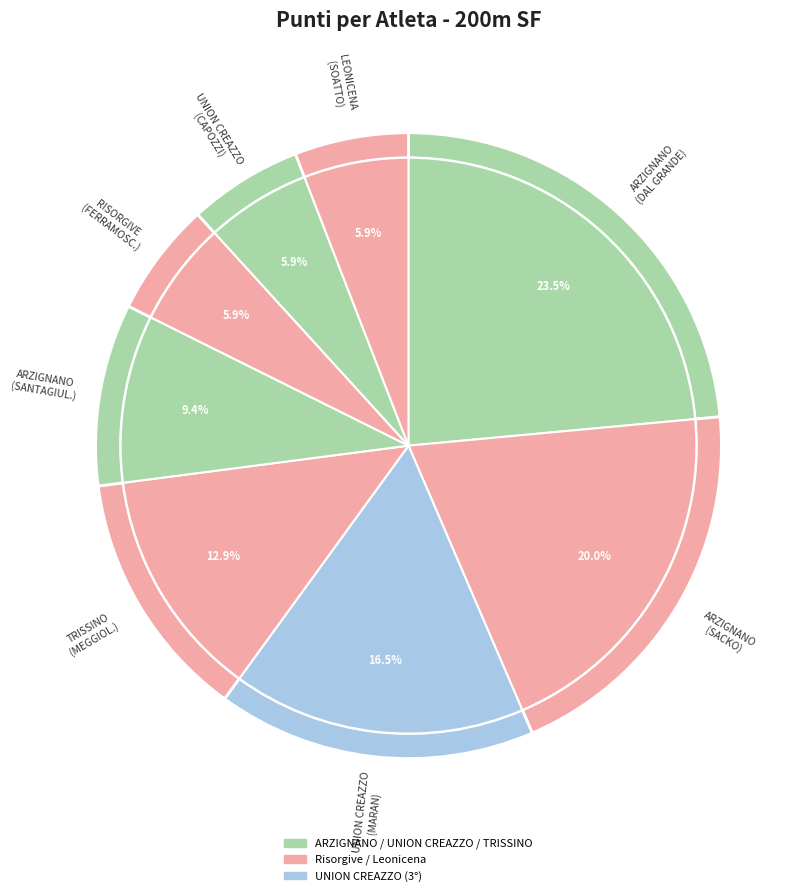

Approximately how many times larger is the value at ATLETICA TRISSINO (MEGGIOLARO) compared to ATLETICA ARZIGNANO (SACKO)?

0.6